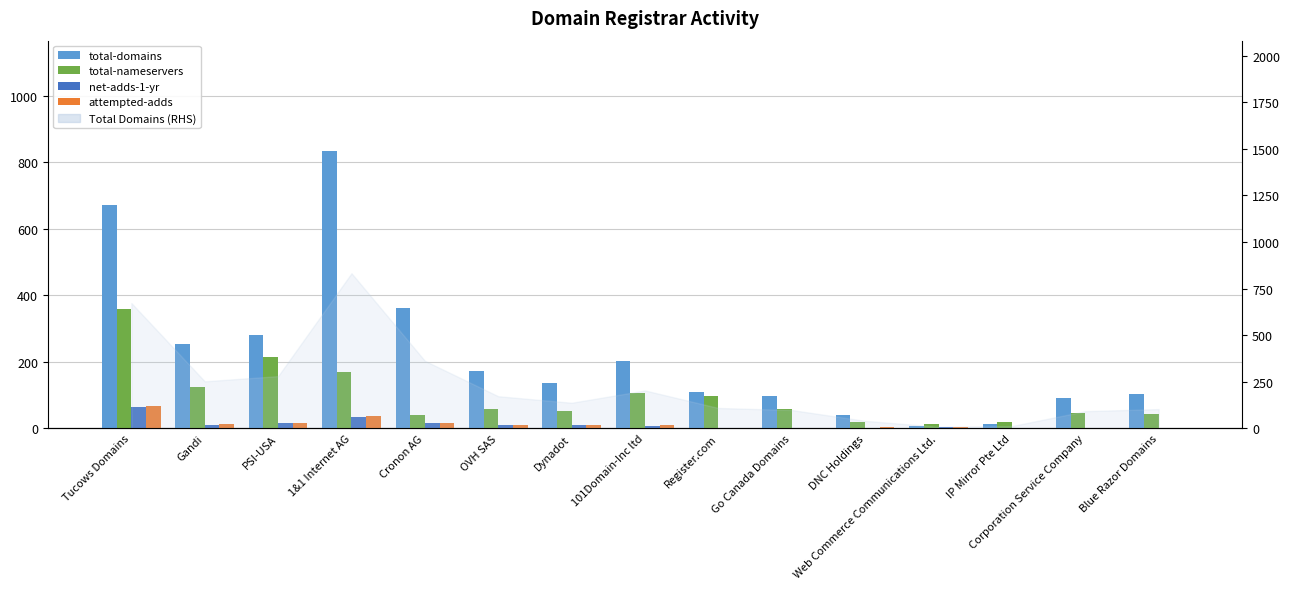

What is the total value across all series at 1&1 Internet AG?

1073